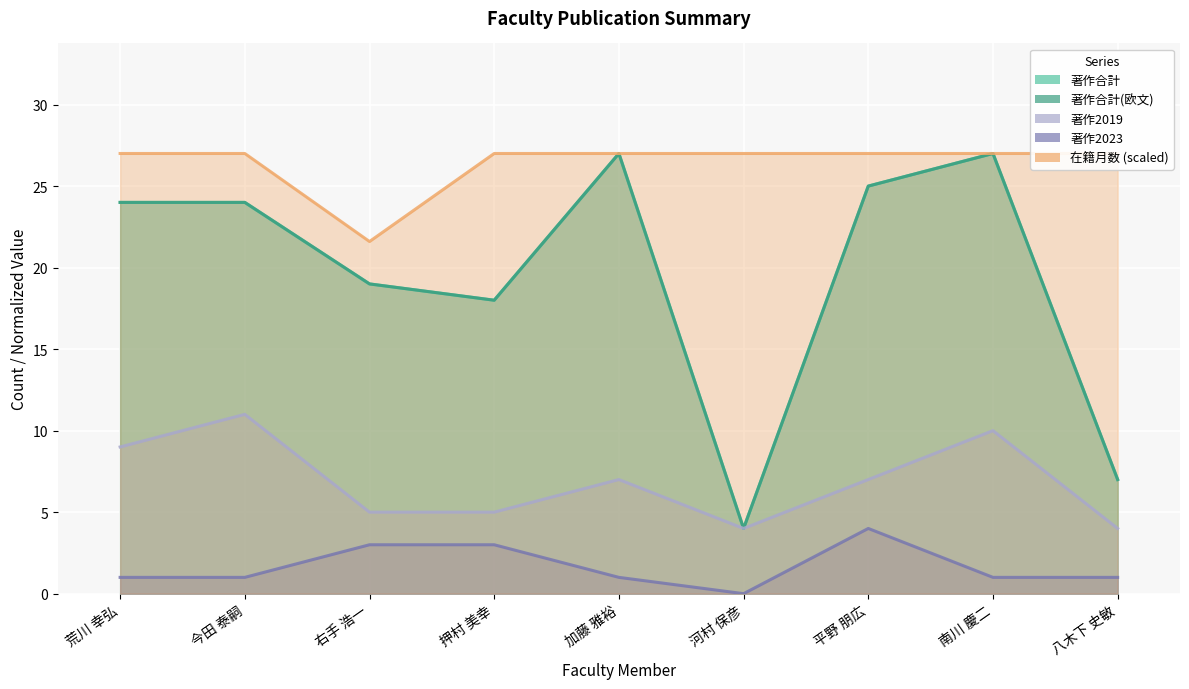

True or false: 著作合計(欧文) and 在籍月数 cross at least once.

False